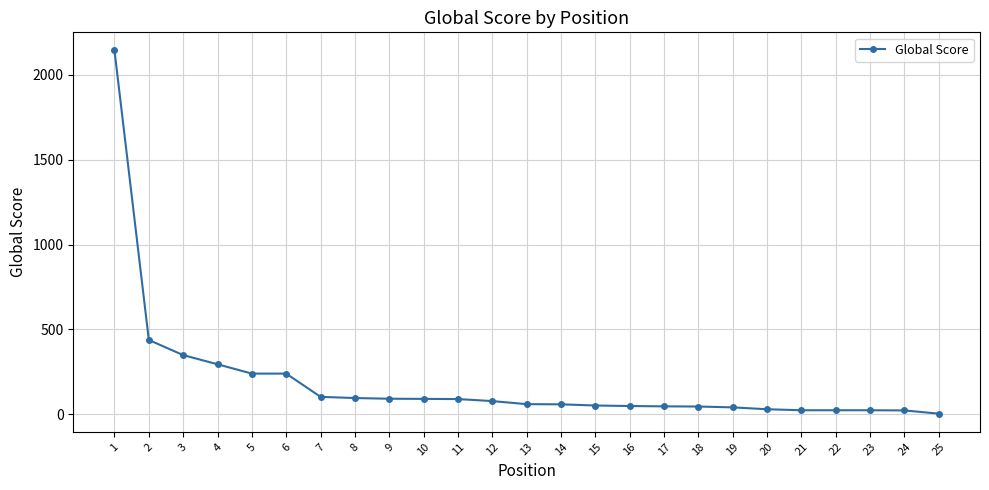

The value at 8 is 96. True or false?

True